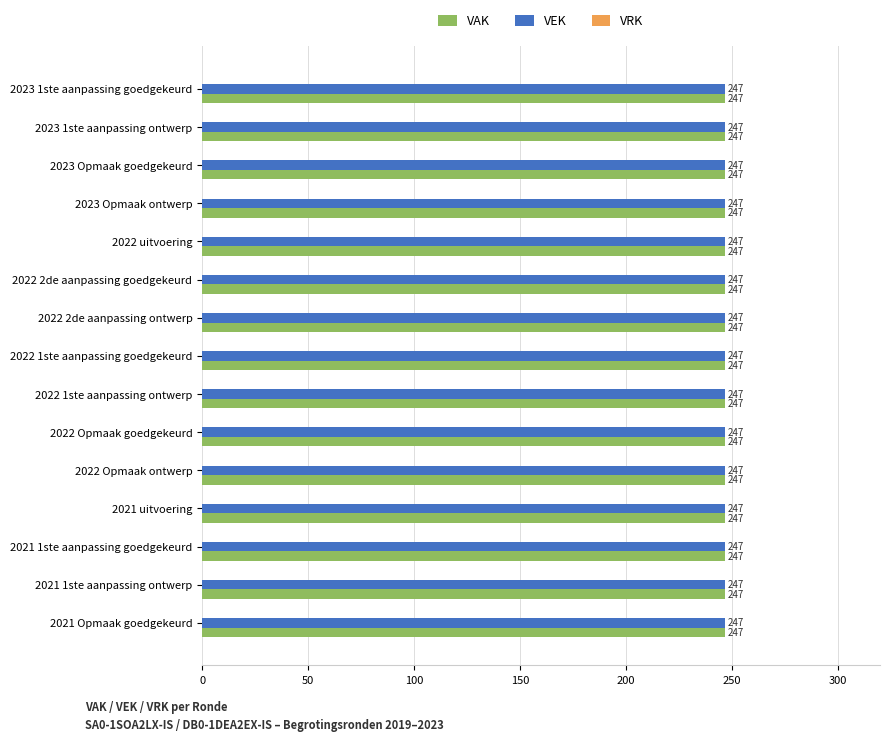

Are the bars horizontal?

Yes